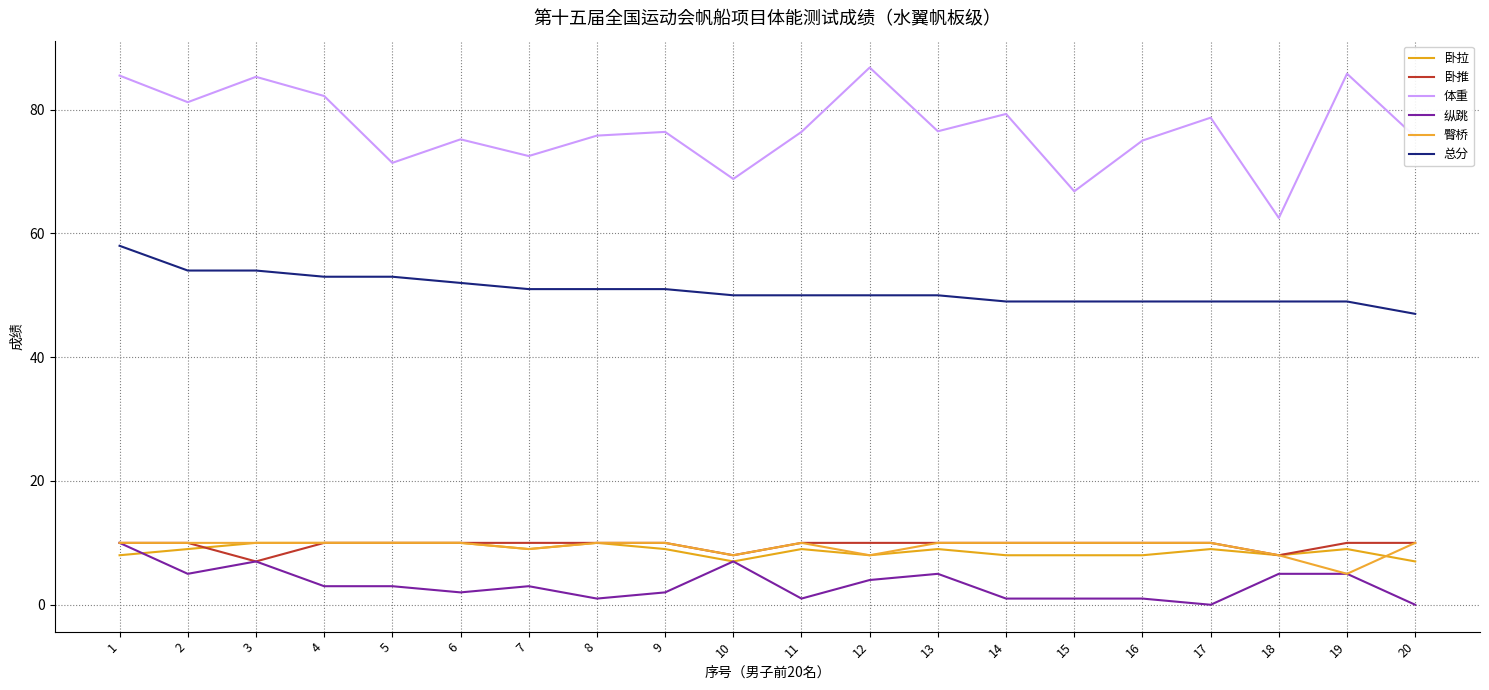

Reading left to right, transcribe all the data shown in this chart.

卧拉: 8.0	9.0	10.0	10.0	10.0	10.0	9.0	10.0	9.0	7.0	9.0	8.0	9.0	8.0	8.0	8.0	9.0	8.0	9.0	7.0
卧推: 10.0	10.0	7.0	10.0	10.0	10.0	10.0	10.0	10.0	8.0	10.0	10.0	10.0	10.0	10.0	10.0	10.0	8.0	10.0	10.0
体重: 85.5	81.2	85.3	82.2	71.4	75.2	72.5	75.8	76.4	68.8	76.4	86.8	76.5	79.3	66.8	75.0	78.7	62.5	85.8	75.6
纵跳: 10.0	5.0	7.0	3.0	3.0	2.0	3.0	1.0	2.0	7.0	1.0	4.0	5.0	1.0	1.0	1.0	0.0	5.0	5.0	0.0
臀桥: 10.0	10.0	10.0	10.0	10.0	10.0	9.0	10.0	10.0	8.0	10.0	8.0	10.0	10.0	10.0	10.0	10.0	8.0	5.0	10.0
总分: 58.0	54.0	54.0	53.0	53.0	52.0	51.0	51.0	51.0	50.0	50.0	50.0	50.0	49.0	49.0	49.0	49.0	49.0	49.0	47.0